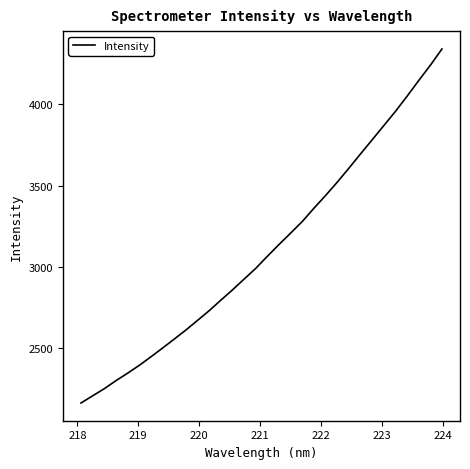

What is the smallest value displayed?

2159.4